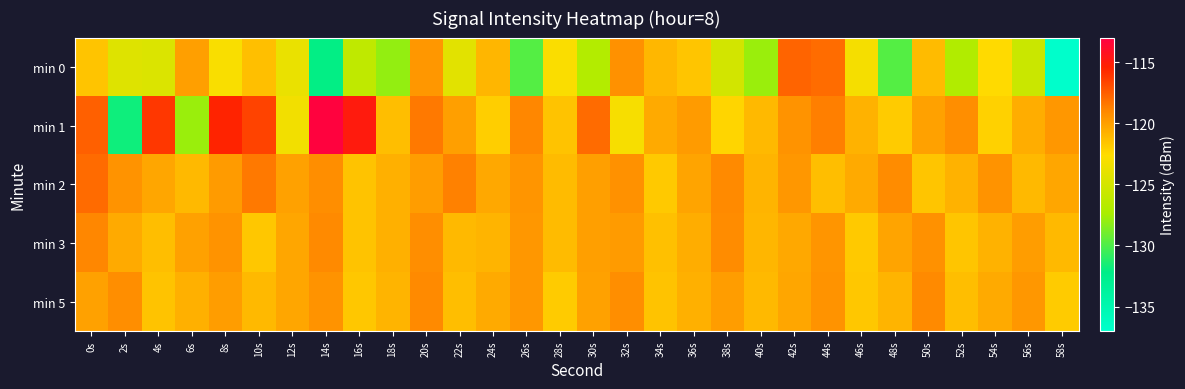

Which label corresponds to the smallest value in the chart?

58s